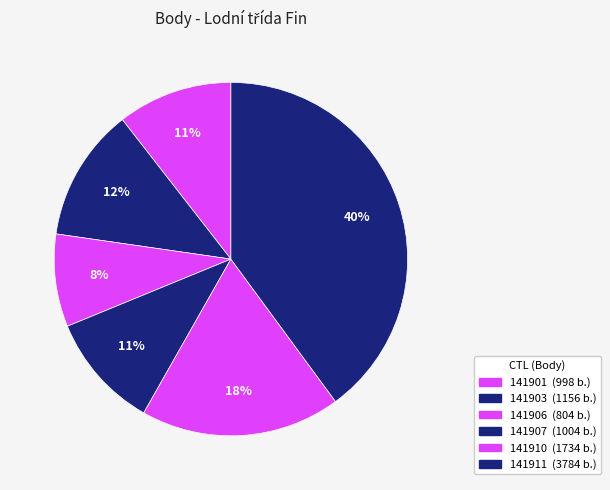

To the nearest percent, what is the difference between the 141906 and 141907 slice percentages?

2%